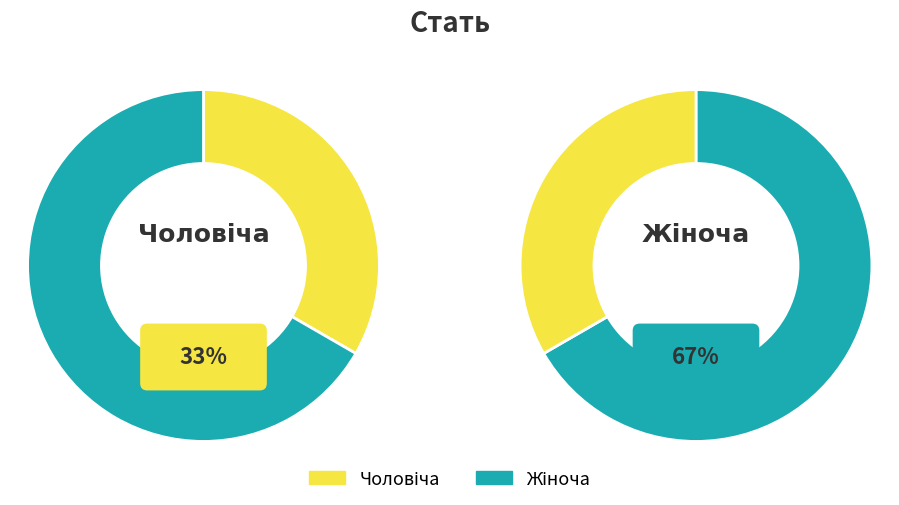

Which category has the smallest portion of the pie?

Чоловіча